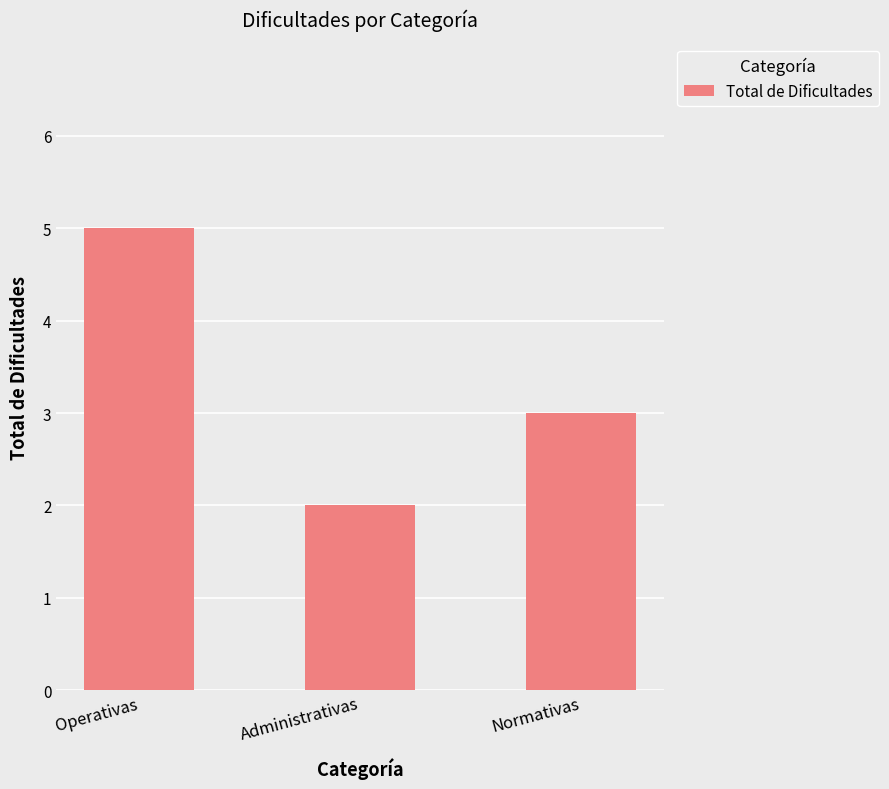

True or false: the data shows 5 at Operativas.

True